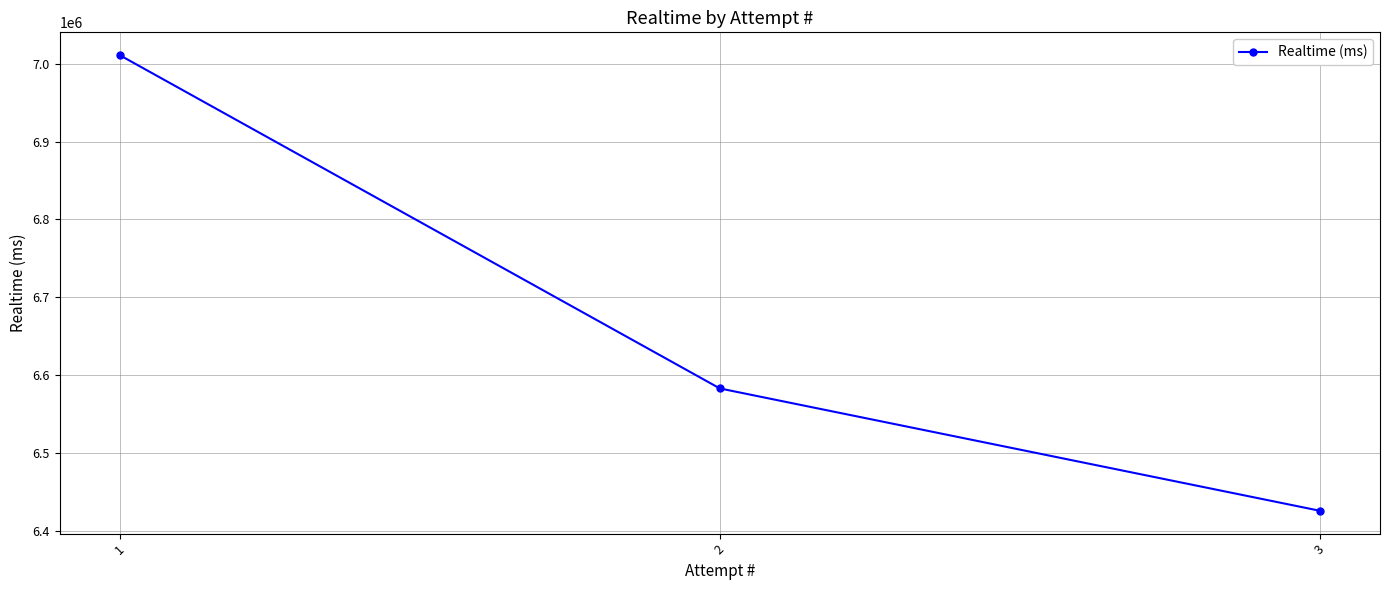

Is this an area chart (filled region under the line)?

No